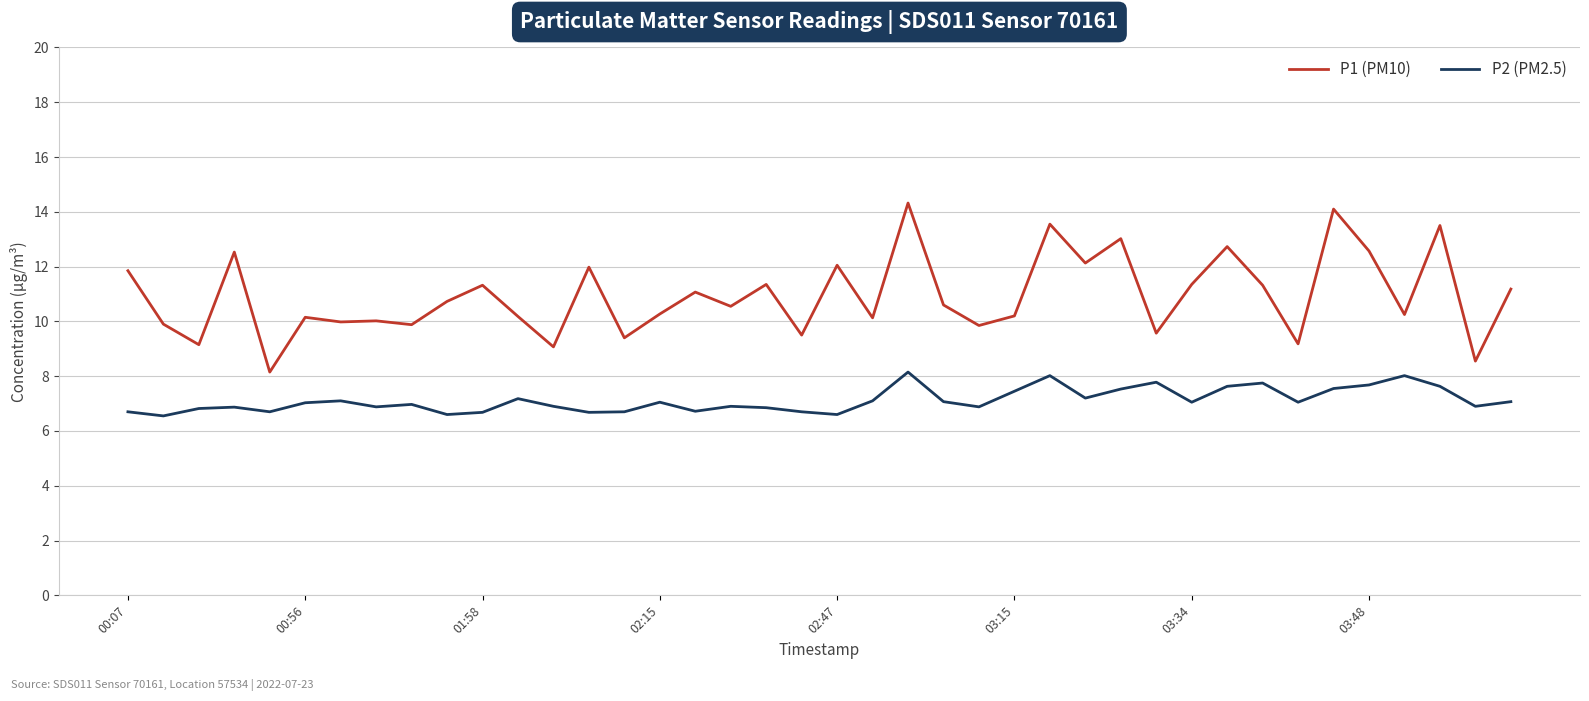

Which series has the largest total across all categories?

P1 (PM10)